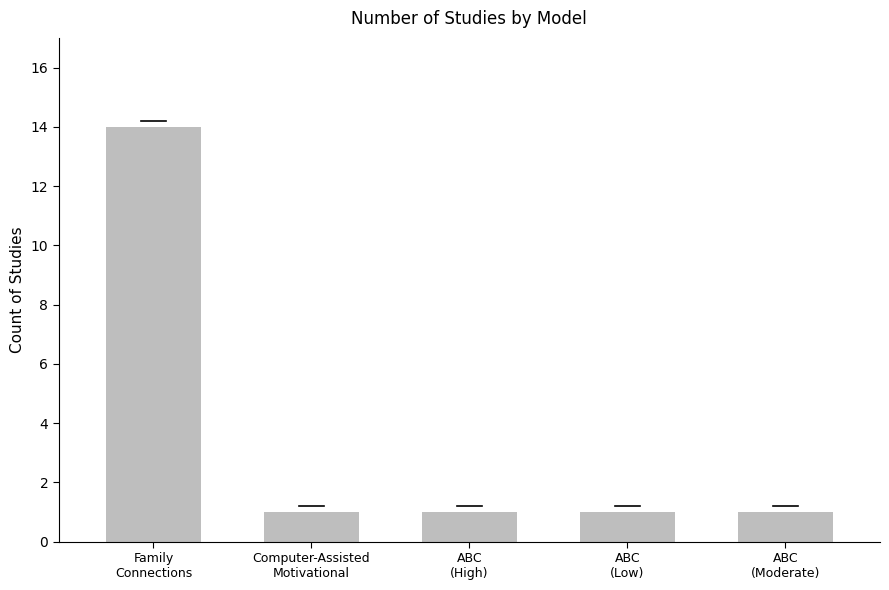

The value at ABC
(High) is 0. True or false?

False